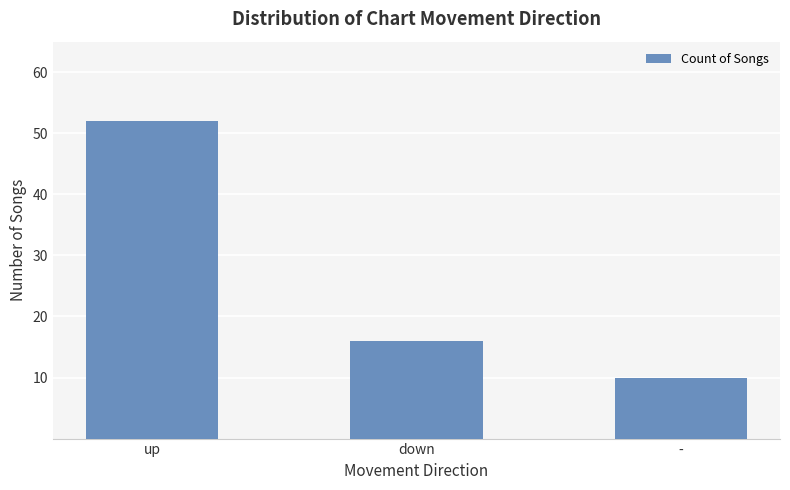

What is the difference between the values at - and down?

6